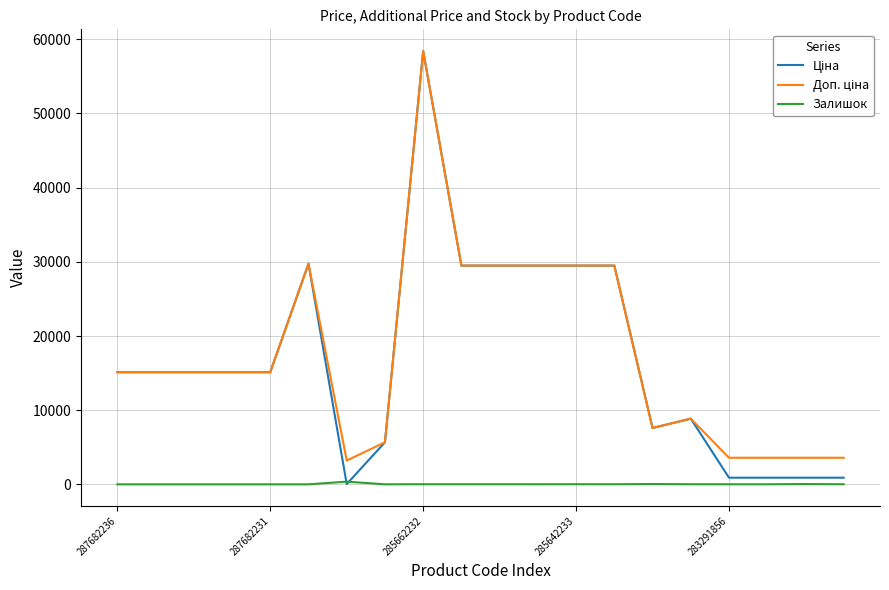

Rank the series by their maximum value, from highest to lowest.

Ціна, Доп. ціна, Залишок